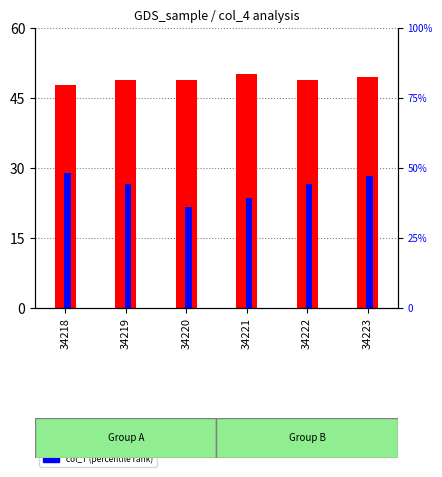

Count the number of data series in this chart.

2